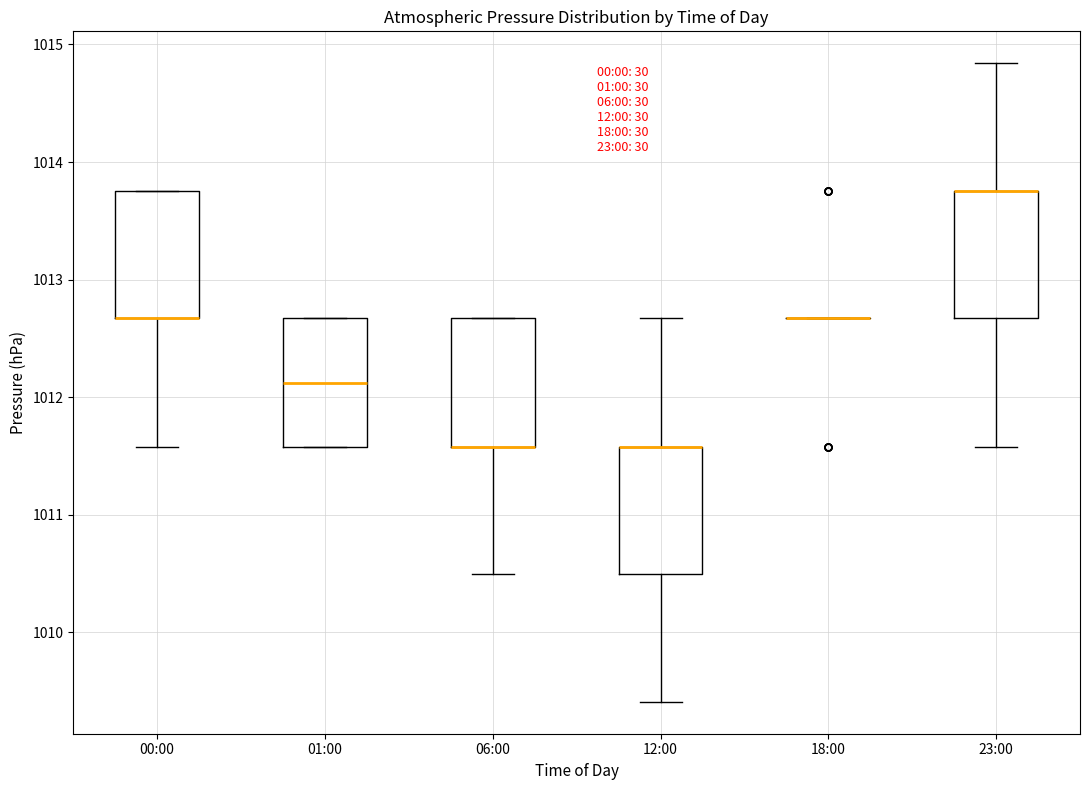

Reading left to right, transcribe this box plot: for each box, give where its median line is, the range the box spans, and where its two whiskers end, as read against the y-axis. The values are not printed on the chart, so give them approximately, as read against the axis.

00:00: median 1012.7 (drawn on the box's lower edge), box 1012.7 to 1013.8, whiskers 1011.6 to 1013.8
01:00: median 1012.1, box 1011.6 to 1012.7, whiskers 1011.6 to 1012.7
06:00: median 1011.6 (drawn on the box's lower edge), box 1011.6 to 1012.7, whiskers 1010.5 to 1012.7
12:00: median 1011.6 (drawn on the box's upper edge), box 1010.5 to 1011.6, whiskers 1009.4 to 1012.7
18:00: box collapsed to a line at 1012.7, whiskers 1012.7 to 1012.7
23:00: median 1013.8 (drawn on the box's upper edge), box 1012.7 to 1013.8, whiskers 1011.6 to 1014.8